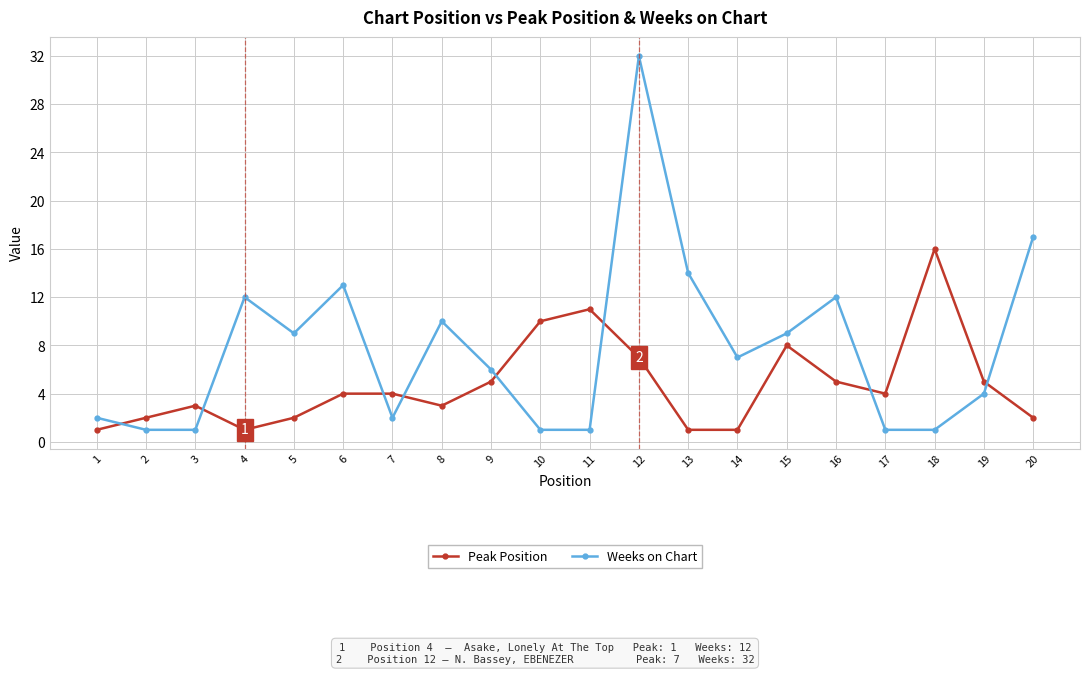

How many lines are shown in the chart?

2